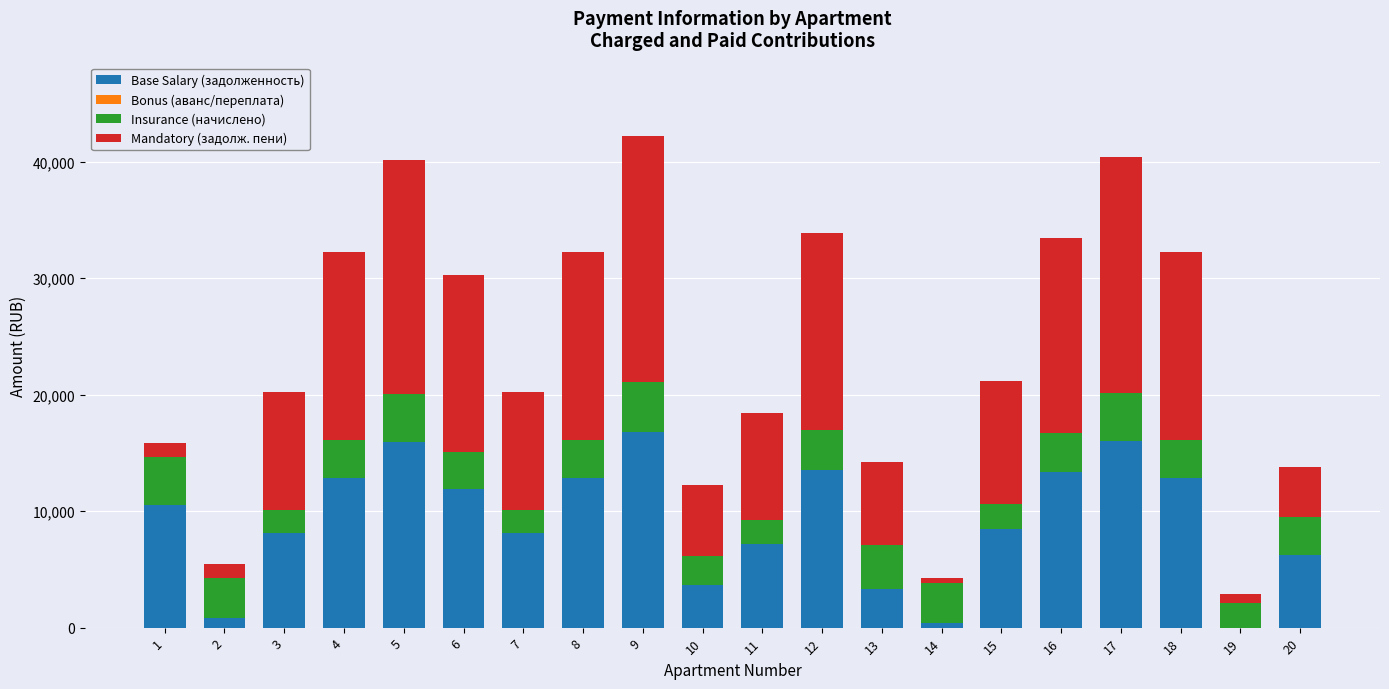

Does the chart contain stacked bars?

Yes